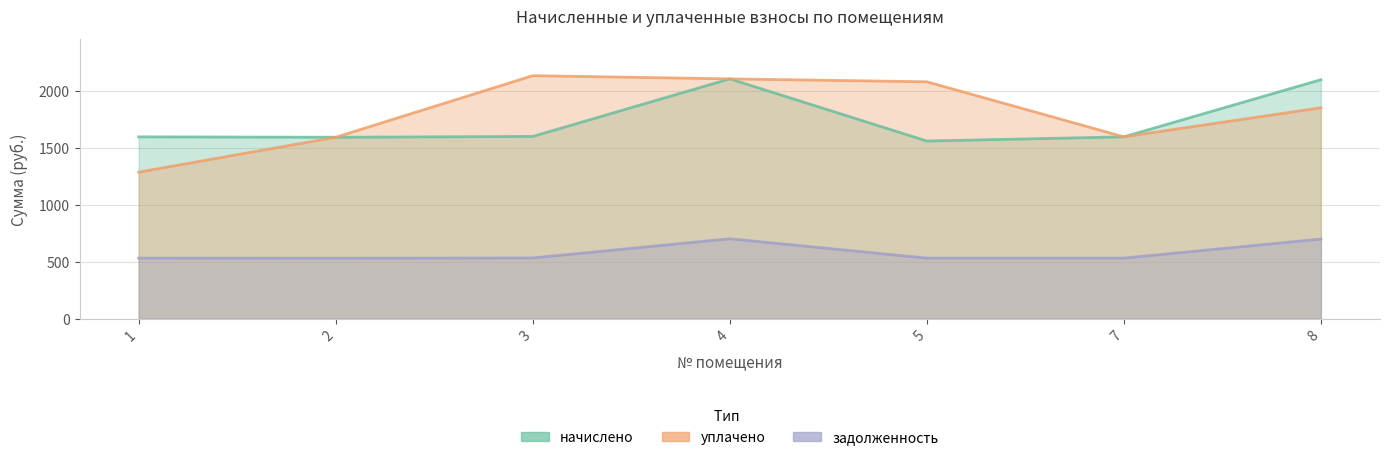

The value of задолженность at 1 is 532.8. True or false?

True